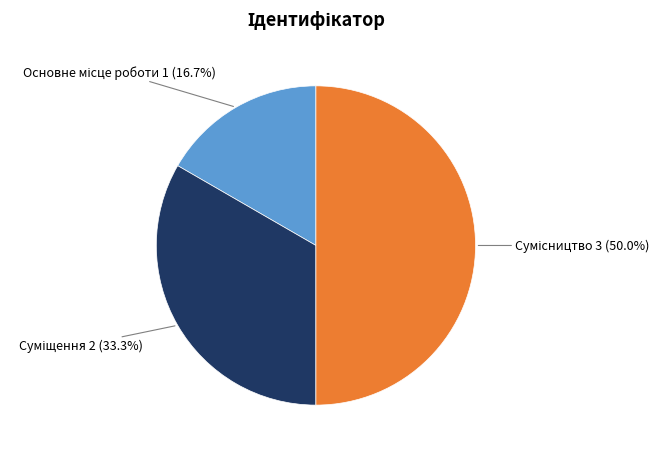

Count the number of slices in the pie.

3